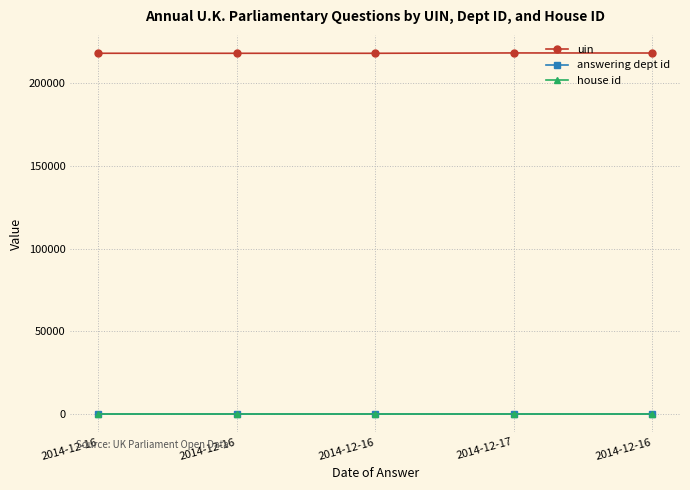

What are all the series names shown in the legend?

uin, answering dept id, house id